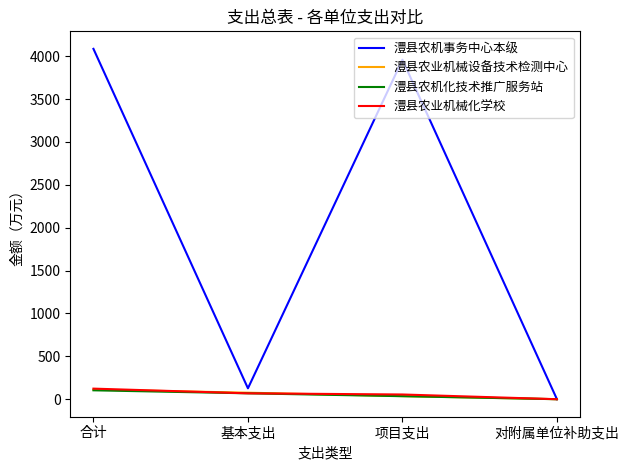

What is the sum of the 澧县农机事务中心本级 values at 合计 and 项目支出?

8042.8